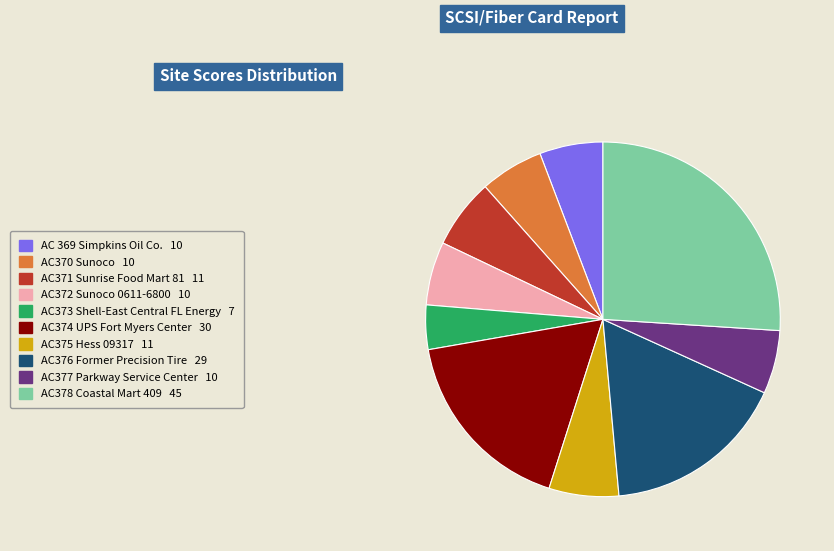

What is the ratio of the value at AC374 UPS Fort Myers Center 30 to the value at AC370 Sunoco 10?

3.0